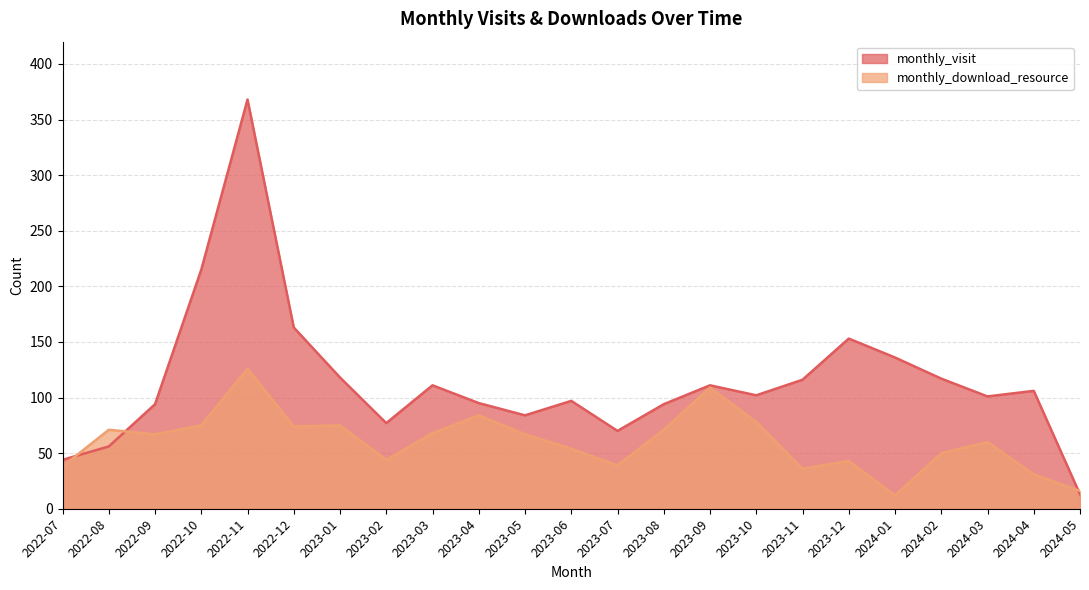

List the labels in order of monthly_visit value, smallest first.

2024-05, 2022-07, 2022-08, 2023-07, 2023-02, 2023-05, 2022-09, 2023-08, 2023-04, 2023-06, 2024-03, 2023-10, 2024-04, 2023-03, 2023-09, 2023-11, 2024-02, 2023-01, 2024-01, 2023-12, 2022-12, 2022-10, 2022-11